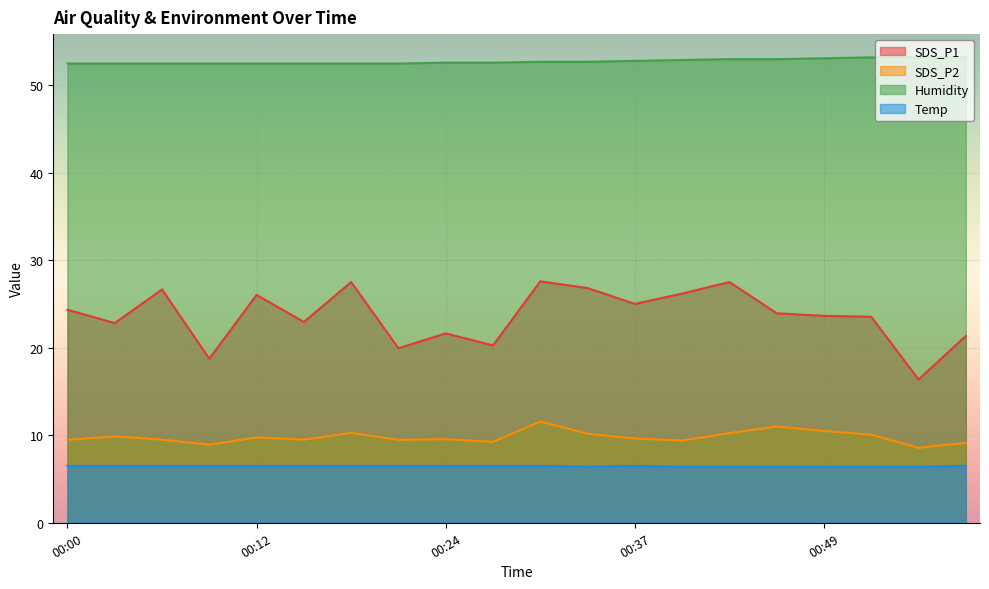

What value does the Humidity series have at 00:43?

53.0